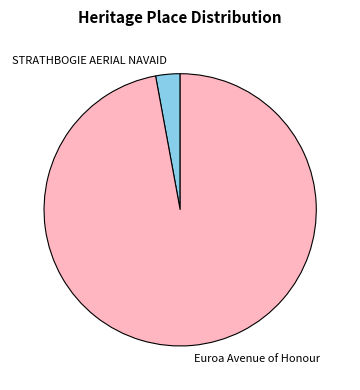

Is it true that STRATHBOGIE AERIAL NAVAID is 3% of the pie?

True